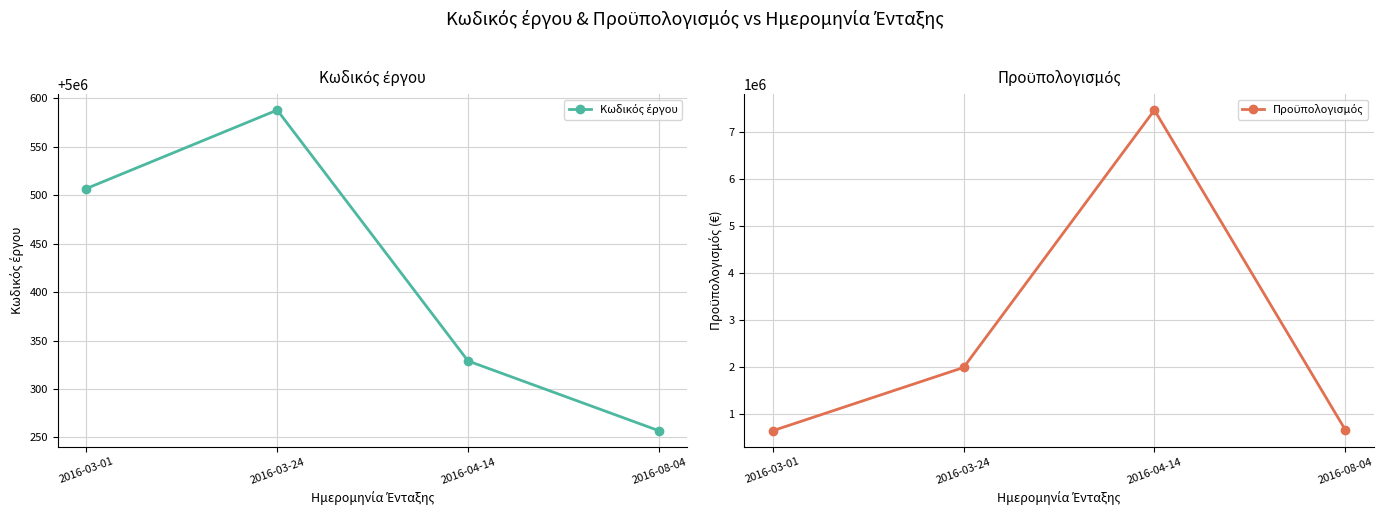

True or false: Προϋπολογισμός has more than 1 interior local peaks.

False